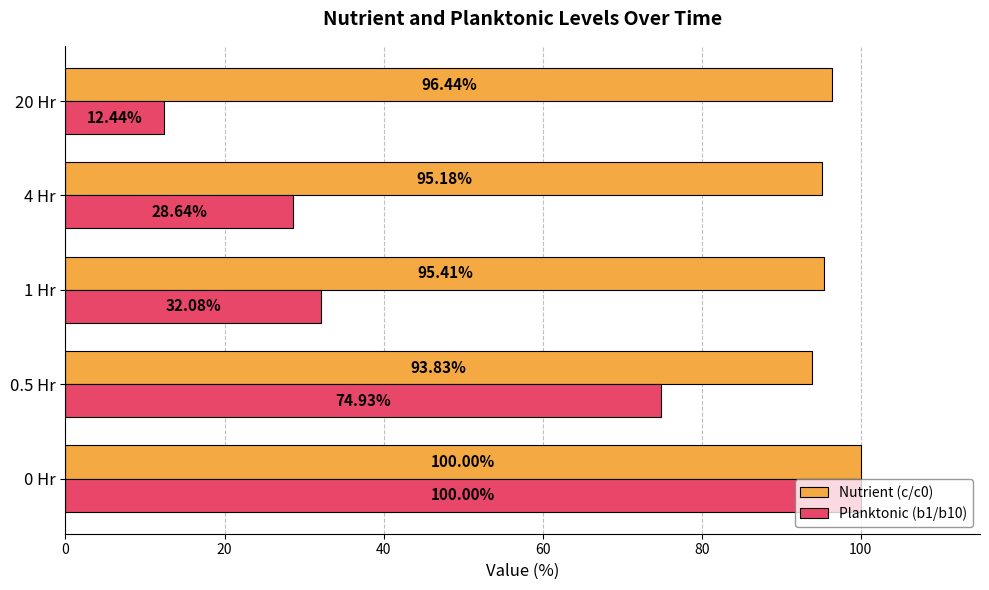

What is the minimum value shown in the chart?

12.4